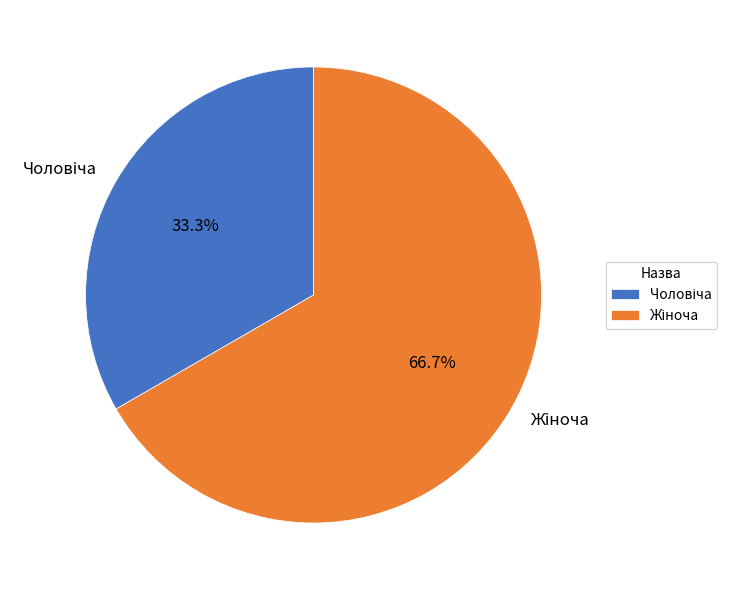

To the nearest percent, what is the difference between the largest and smallest slice percentages?

33%